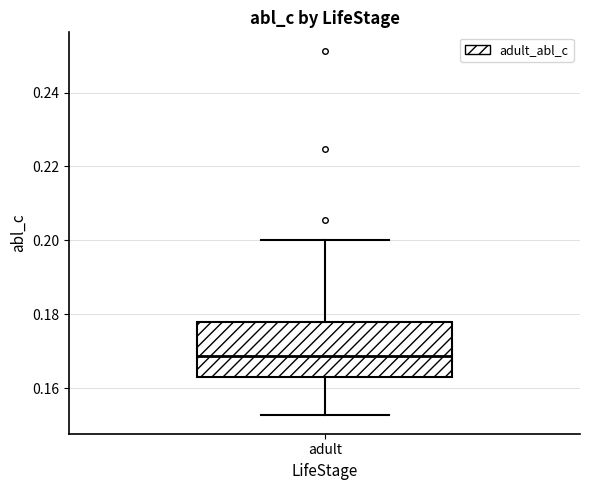

Transcribe this box plot: give where the median line is, the range the box spans, and where the two whiskers end, as read against the y-axis. The values are not printed on the chart, so give them approximately, as read against the axis.

median 0.168, box 0.162 to 0.178, whiskers 0.152 to 0.200